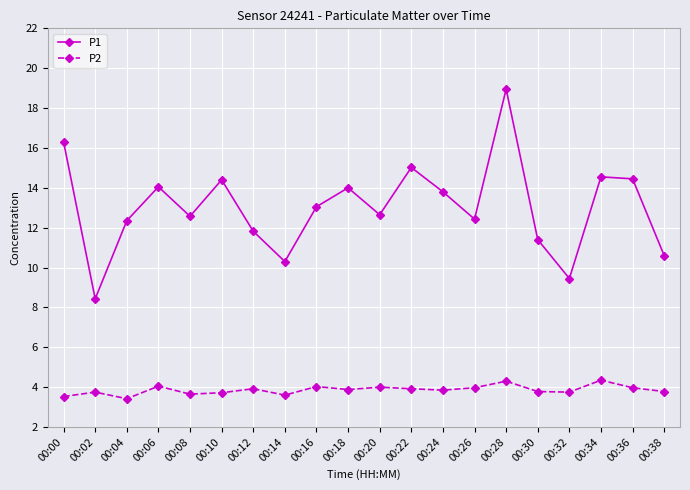

Is it true that P1 equals 14.1 at 00:06?

True